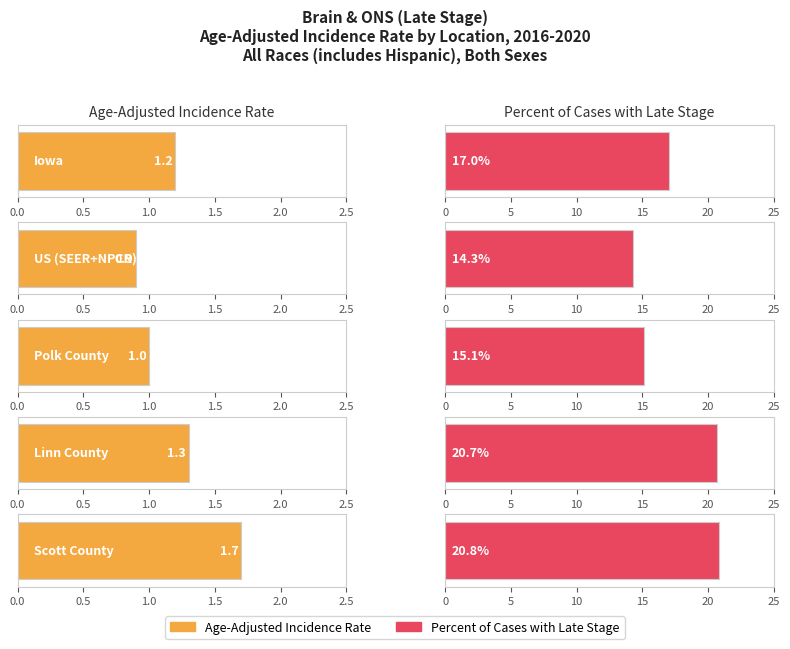

Reading right to left, what are all the values shown in this chart?

Age-Adjusted Incidence Rate: 1.7	1.3	1.0	0.9	1.2
Percent of Cases with Late Stage: 20.8	20.7	15.1	14.3	17.0